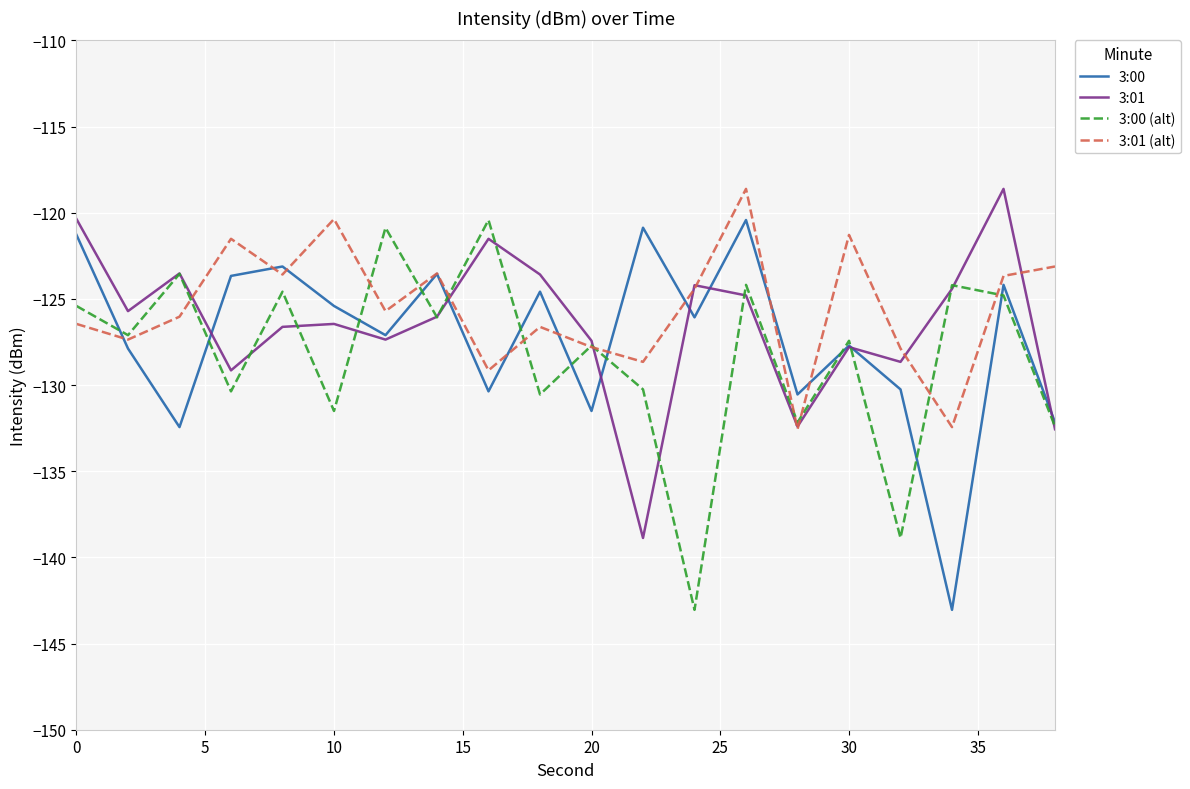

What is the maximum value shown in the chart?

-118.6